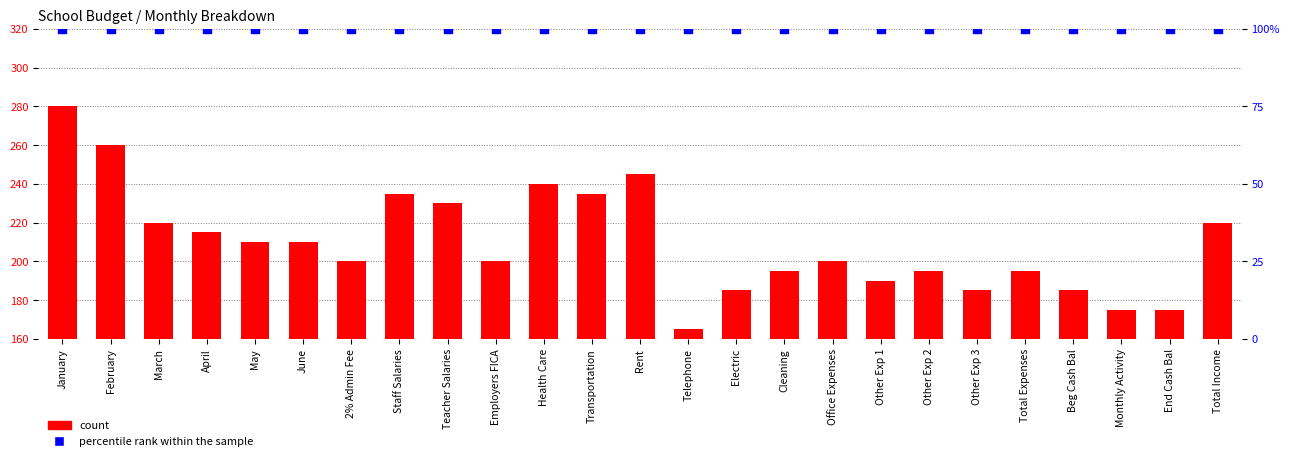

At how many categories does at least one series exceed 118?

25